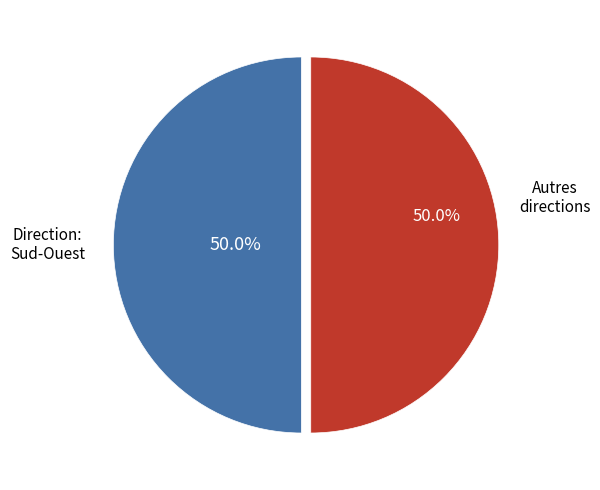

Approximately how many times larger is the value at Direction: Sud-Ouest compared to Autres directions?

1.0